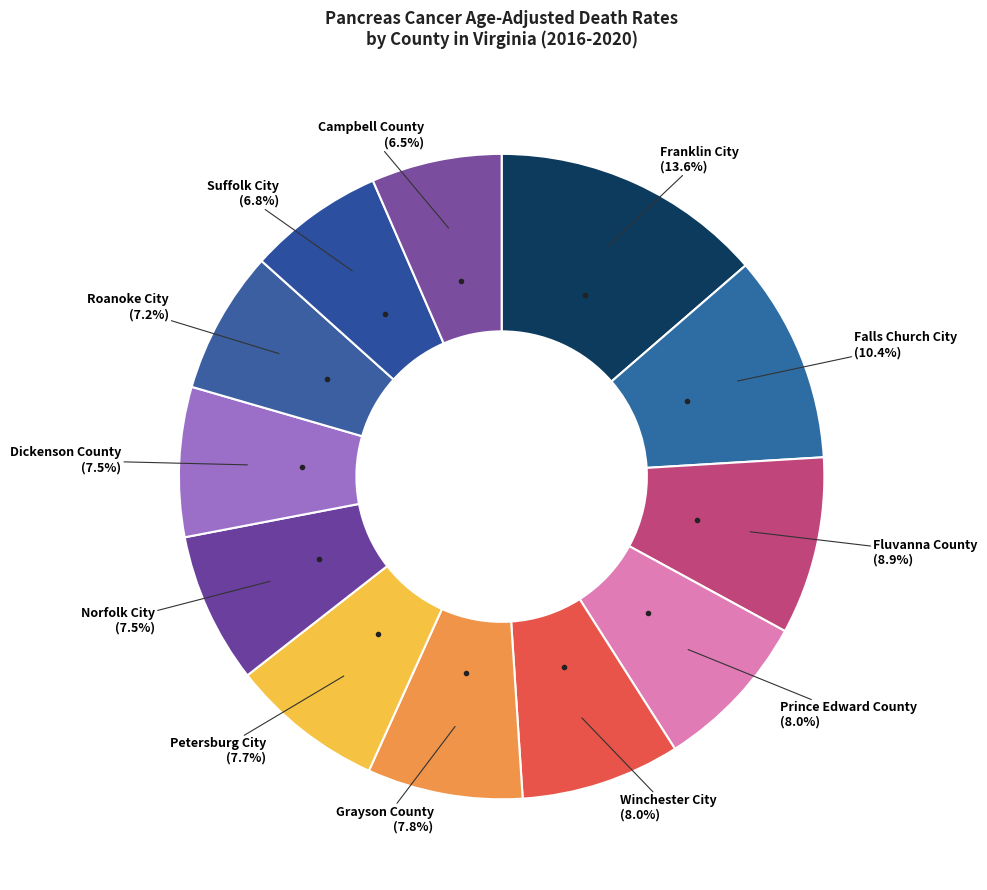

How many segments does this pie chart have?

12